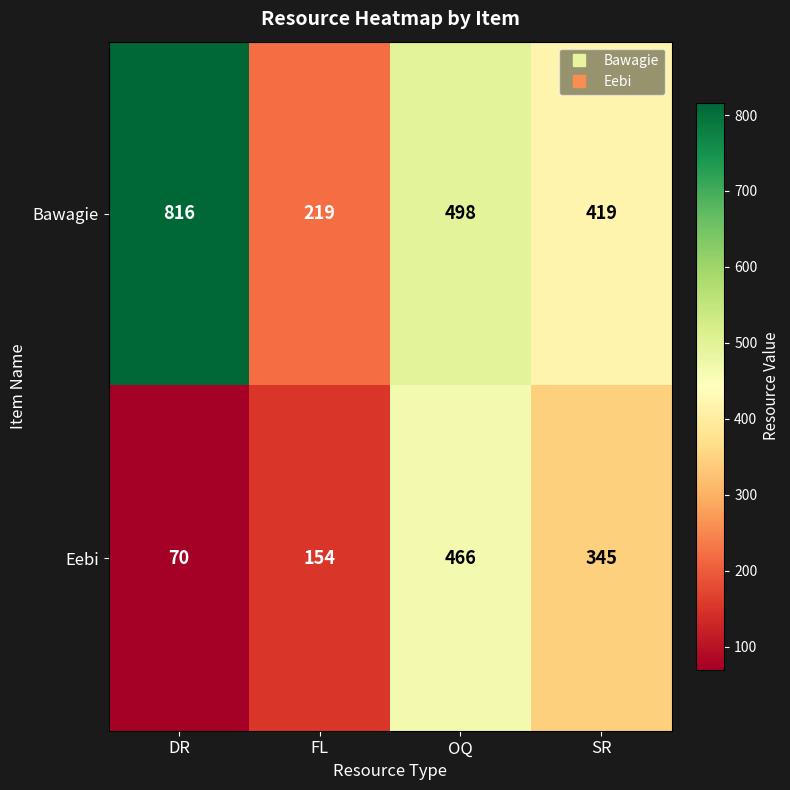

Rank the series by their maximum value, from highest to lowest.

Bawagie, Eebi